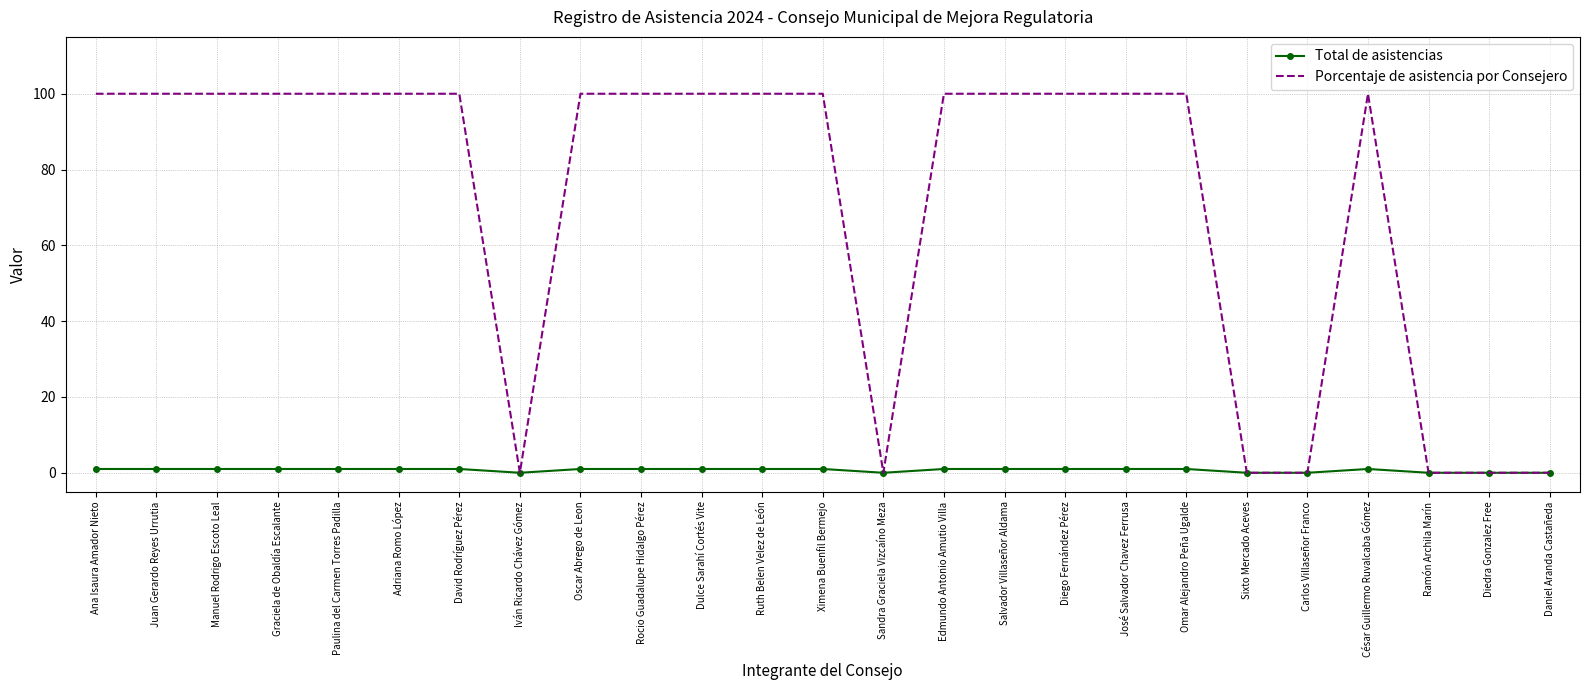

True or false: Porcentaje de asistencia por Consejero has a value of -38 at Sixto Mercado Aceves.

False